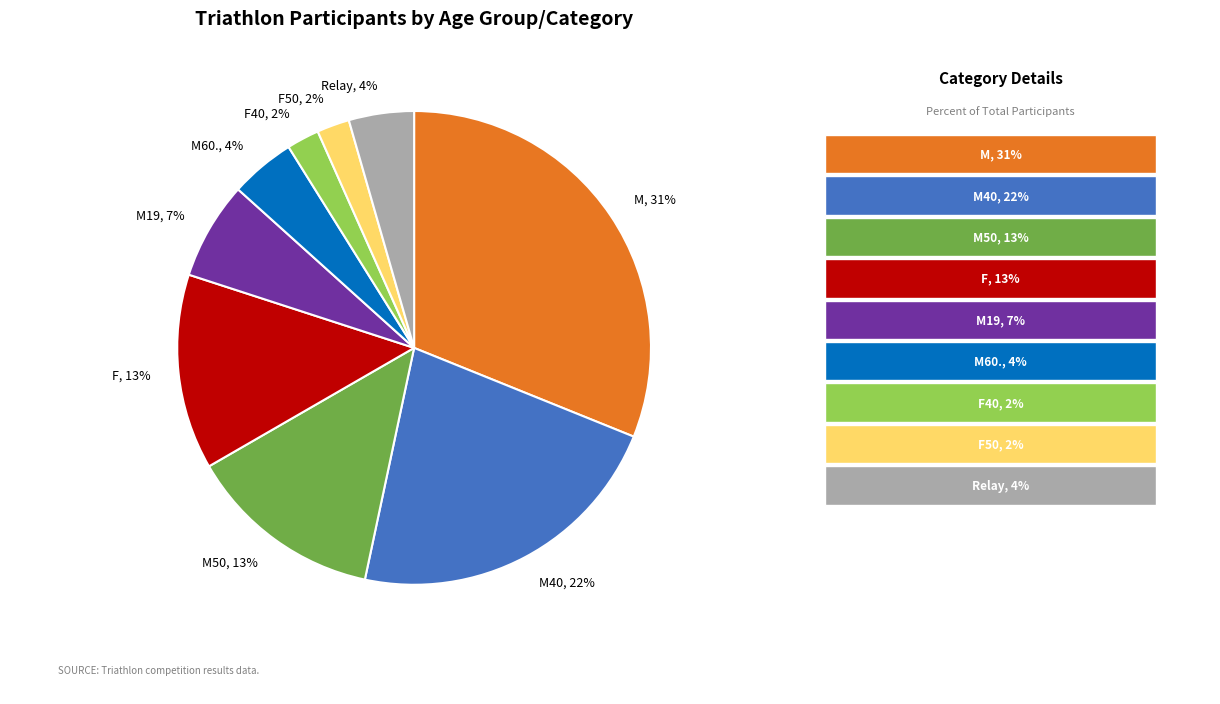

To the nearest percent, what is the difference between the M40 and F slice percentages?

9%